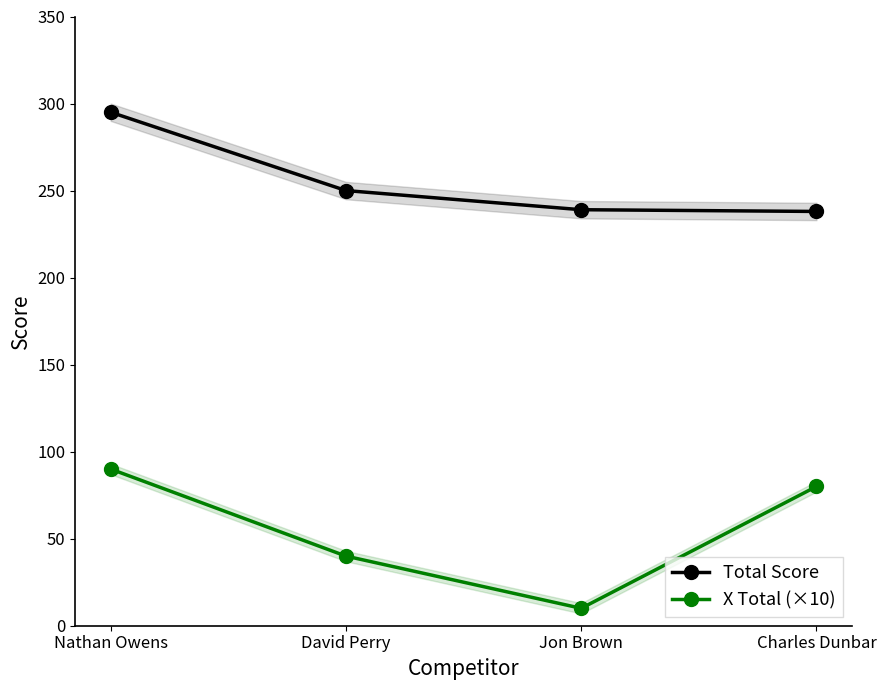

The value of Total Score at Charles Dunbar is 238. True or false?

True